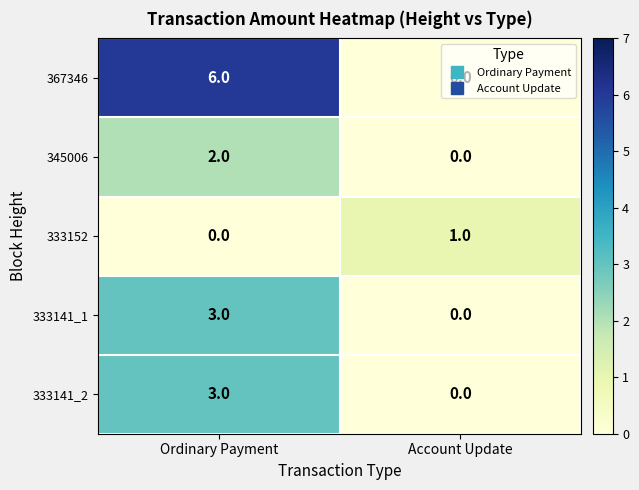

What is the greatest value displayed?

6